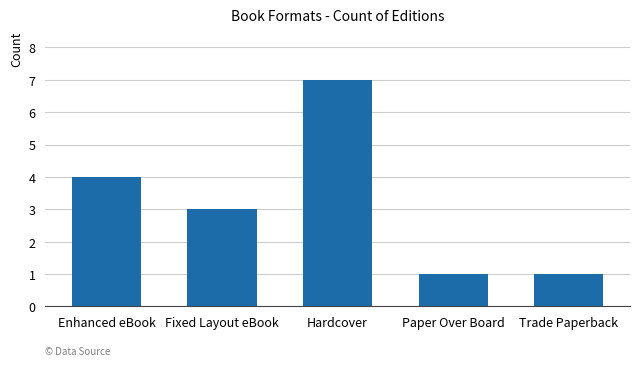

Approximately how many times larger is the value at Trade Paperback compared to Hardcover?

0.1